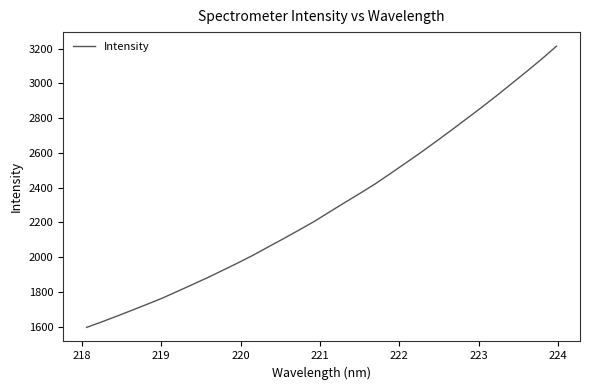

What is the minimum value shown in the chart?

1595.4